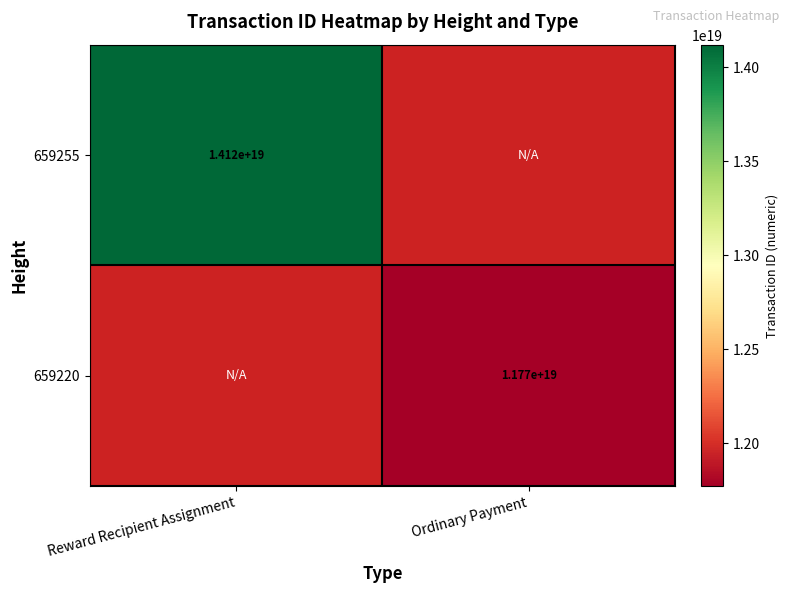

The 659255 series shows 7701586079586016256.0 at Reward Recipient Assignment. True or false?

False